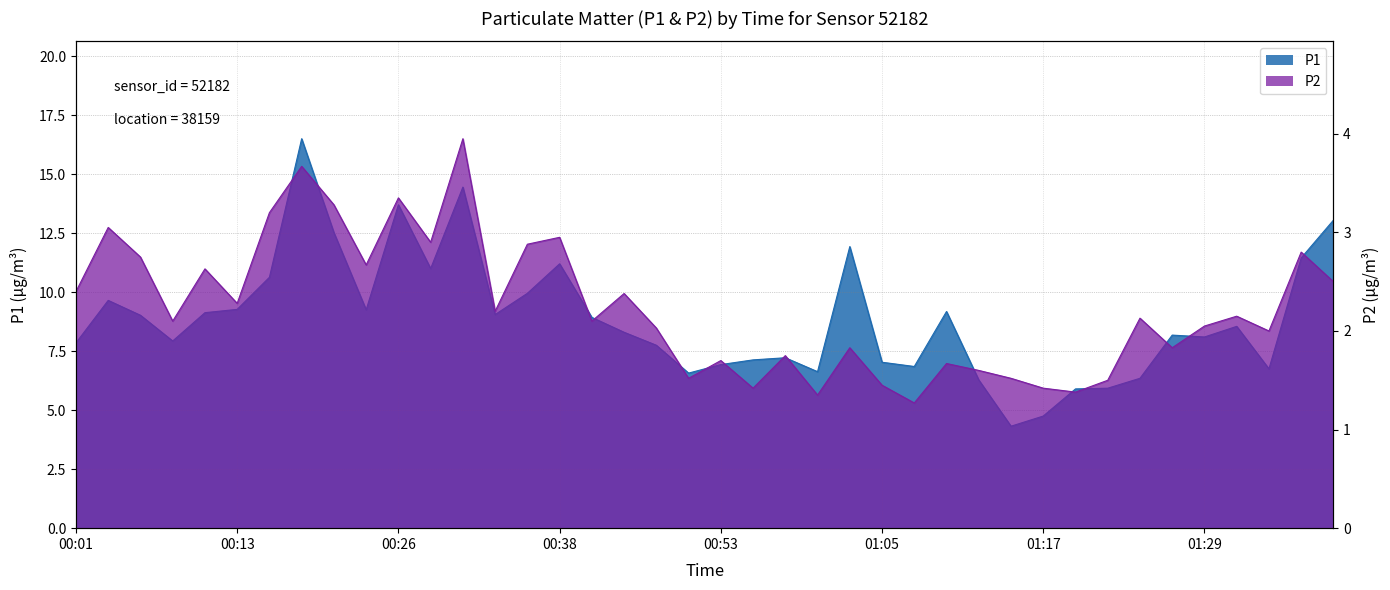

How many lines are shown in the chart?

2